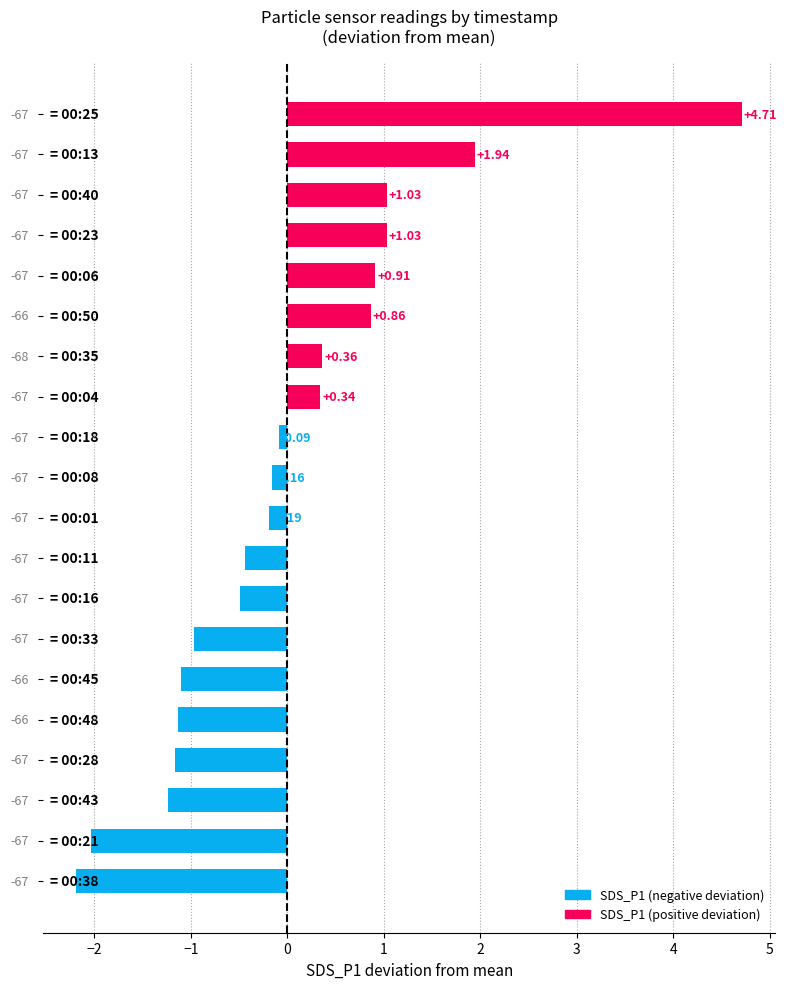

What is the difference between the maximum and minimum values?

6.9